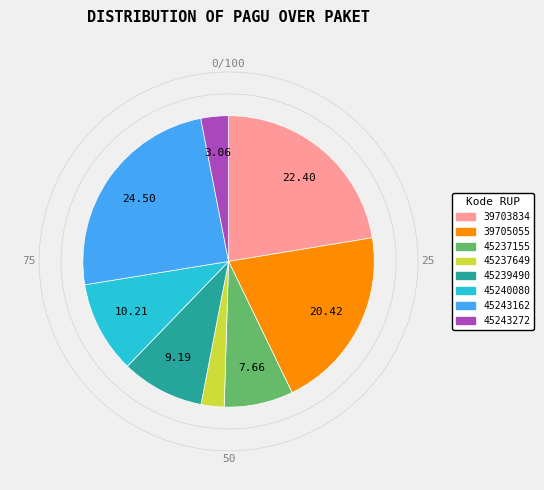

Does any single category account for the majority?

No